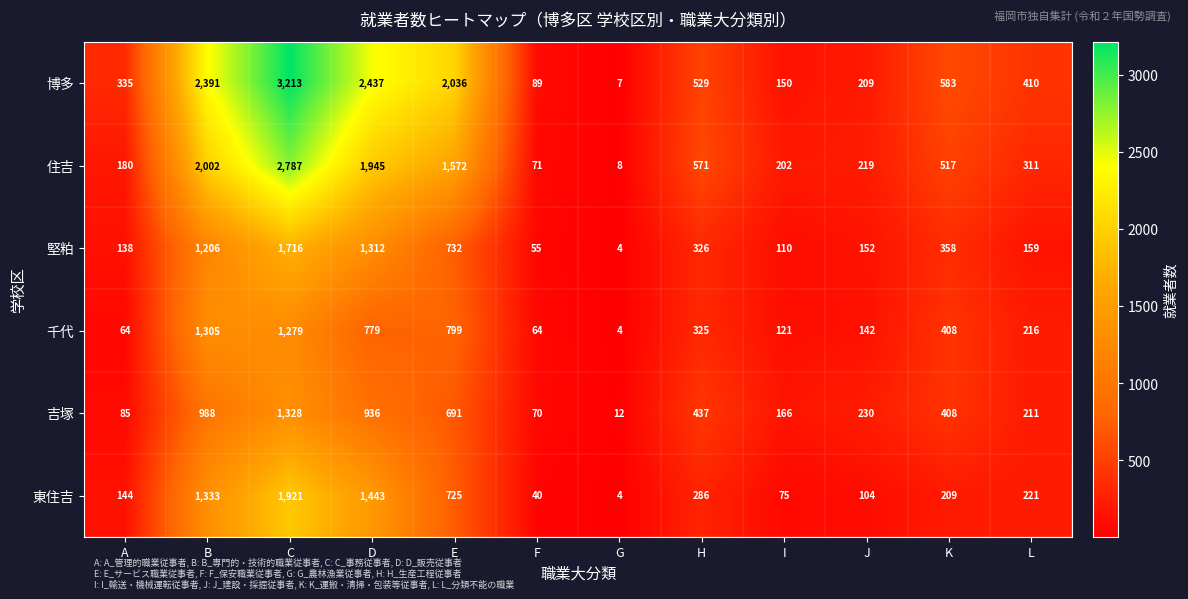

Which series changed the most between D and E?

東住吉